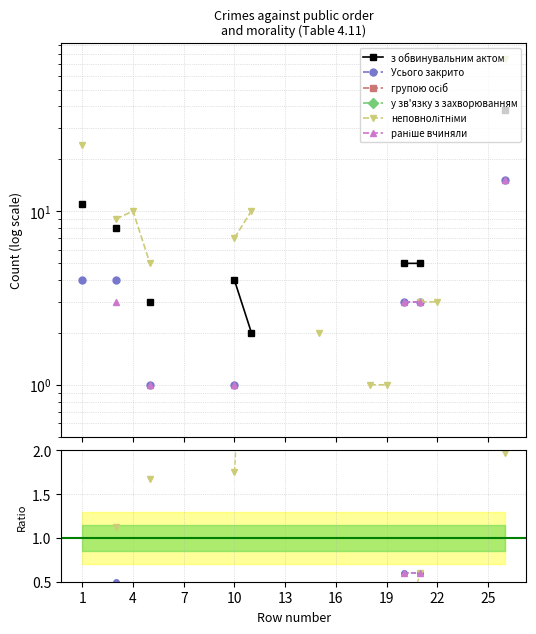

How many lines are shown in the chart?

6